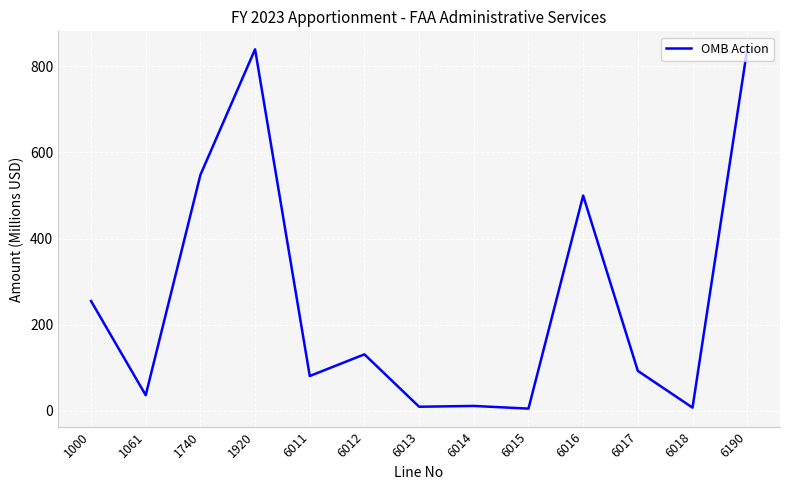

At which category does the data reach its first local valley?

1061